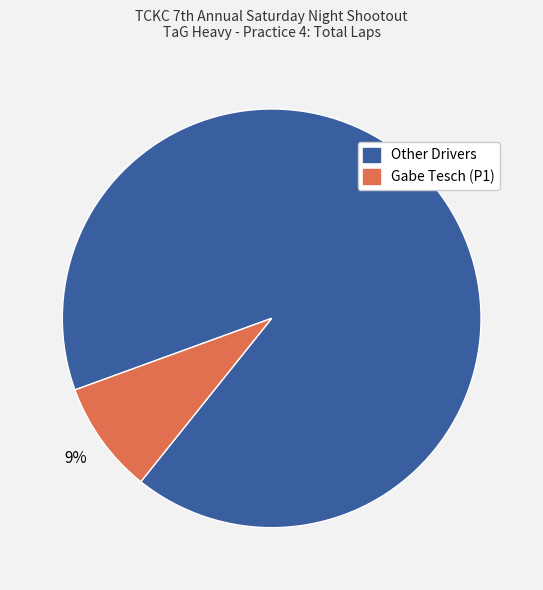

Is there any slice that represents more than half of the pie?

Yes